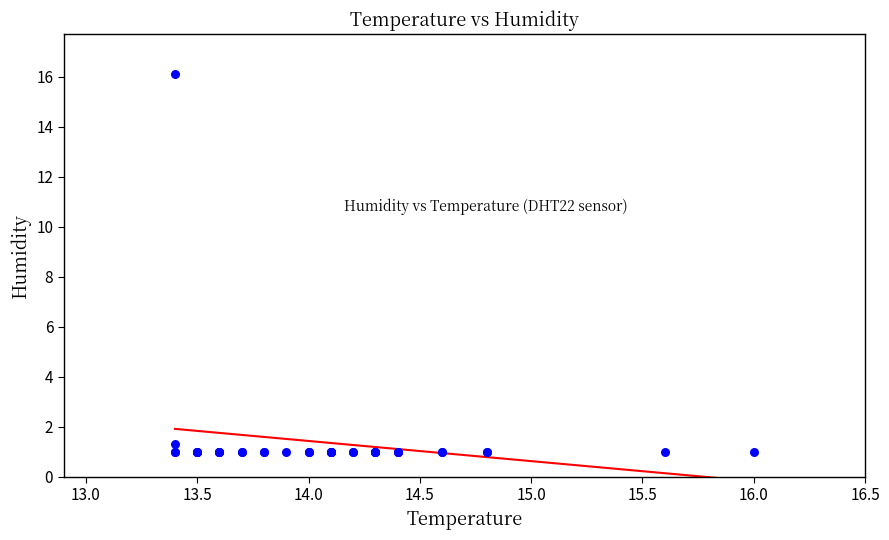

What Y value in the scatter plot is closest to 8?

1.3